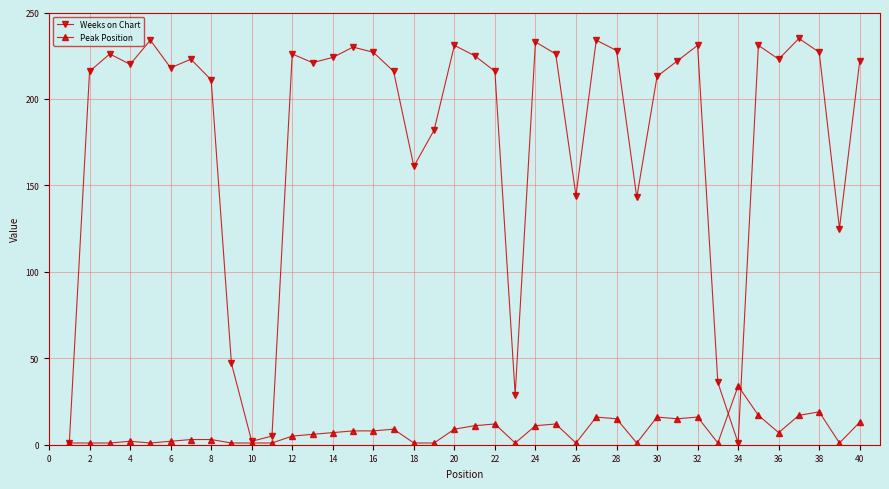

What is the maximum value shown in the chart?

235